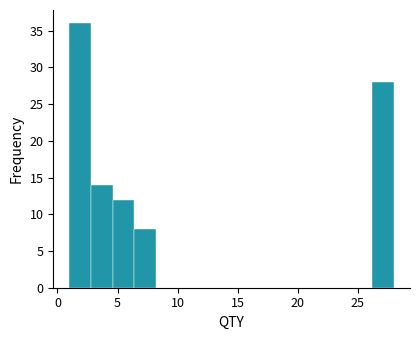

Read against the x-axis, roughly where is the centre of the tallest bar?

2.0